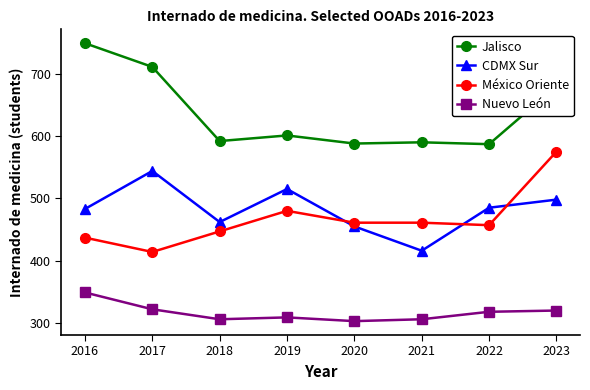

Between 2016 and 2022, which series saw the biggest shift?

Jalisco